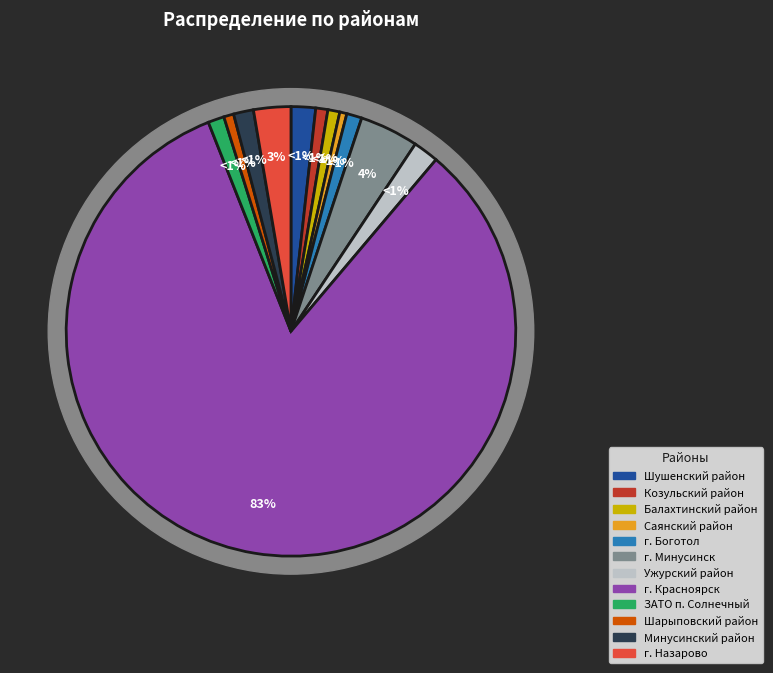

Does г. Минусинск account for over 50% of the chart?

No